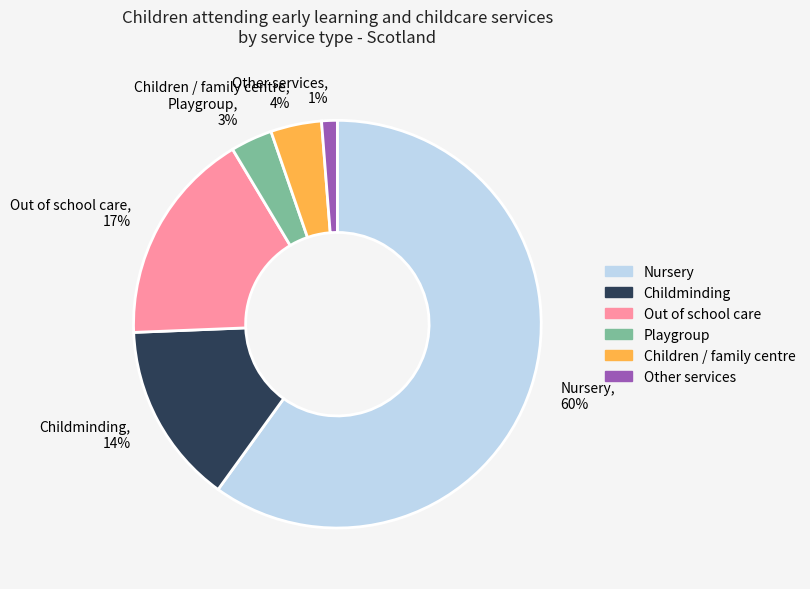

What percentage is the Out of school care slice, to the nearest percent?

17%